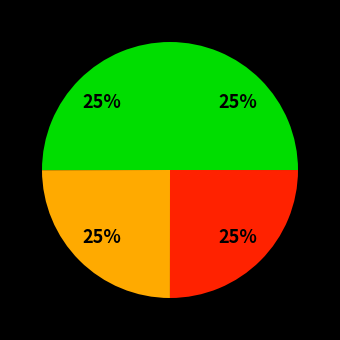

How many slices are in this pie chart?

4